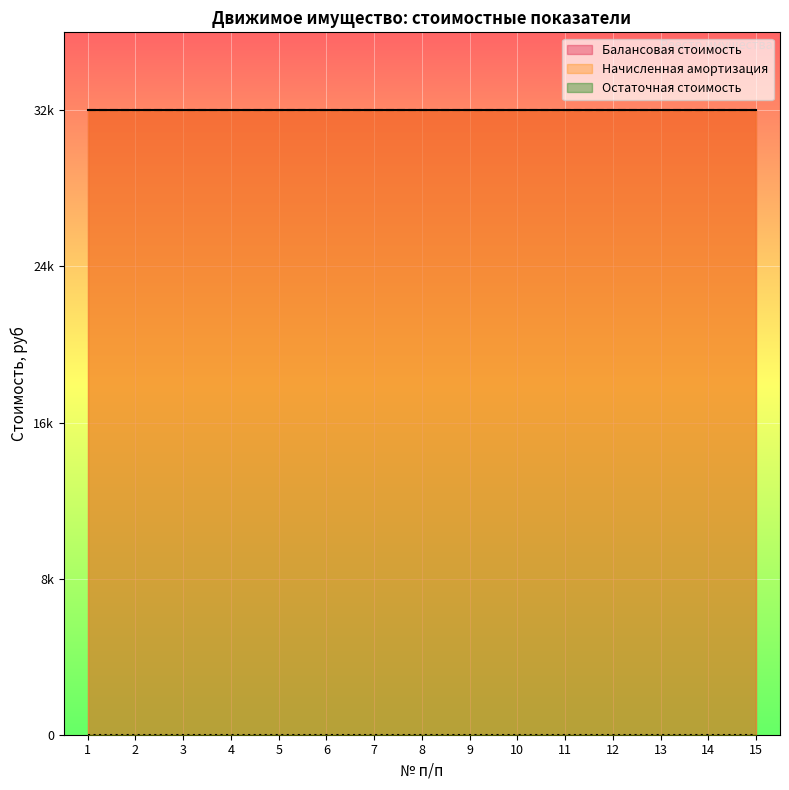

The value of Балансовая стоимость at 14 is 42581. True or false?

False